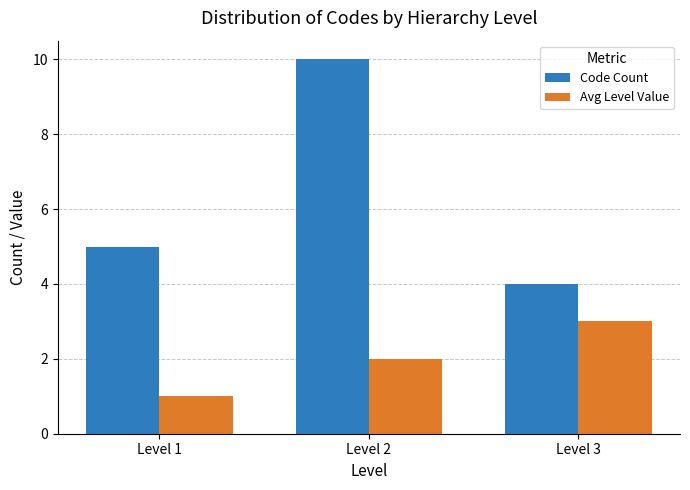

True or false: Avg Level Value has a value of 0 at Level 1.

False